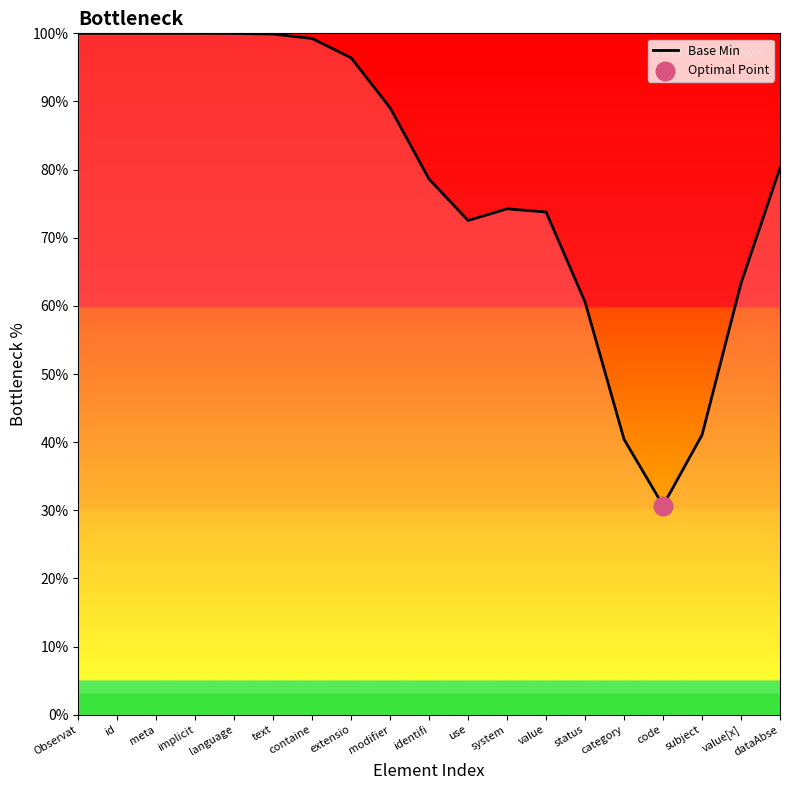

What is the change in value from containe to subject?

-58.2